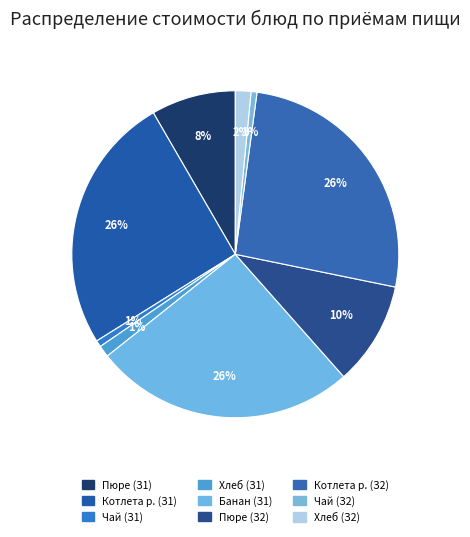

Count the number of slices in the pie.

9